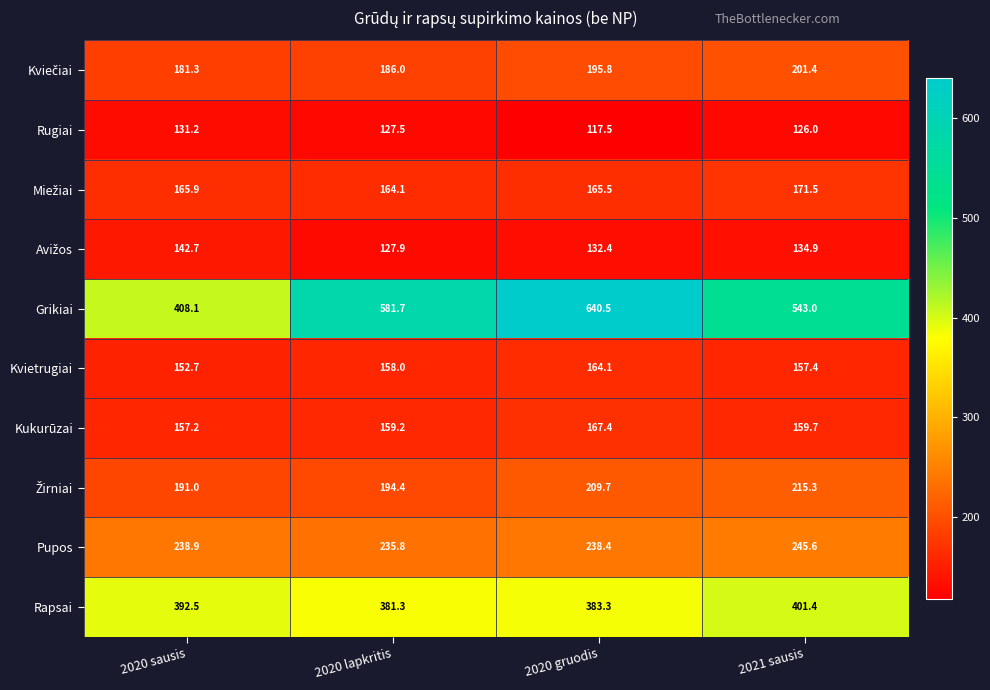

At which category is the sum across all series the highest?

2020 gruodis